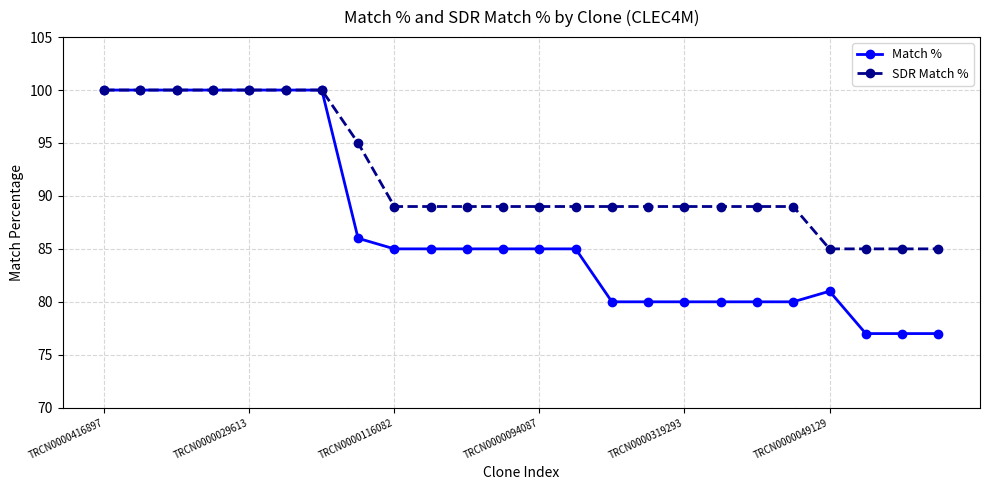

What is the value of the SDR Match % point at the 3rd from the left?

100